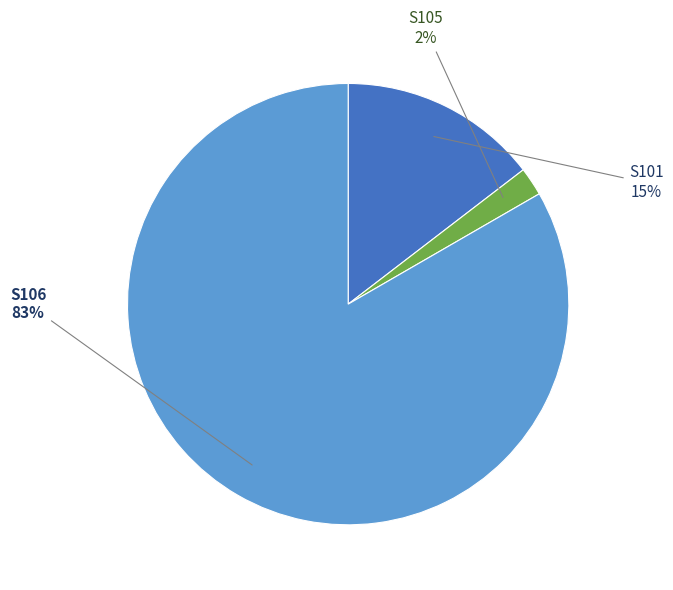

Is there a majority slice in this chart?

Yes